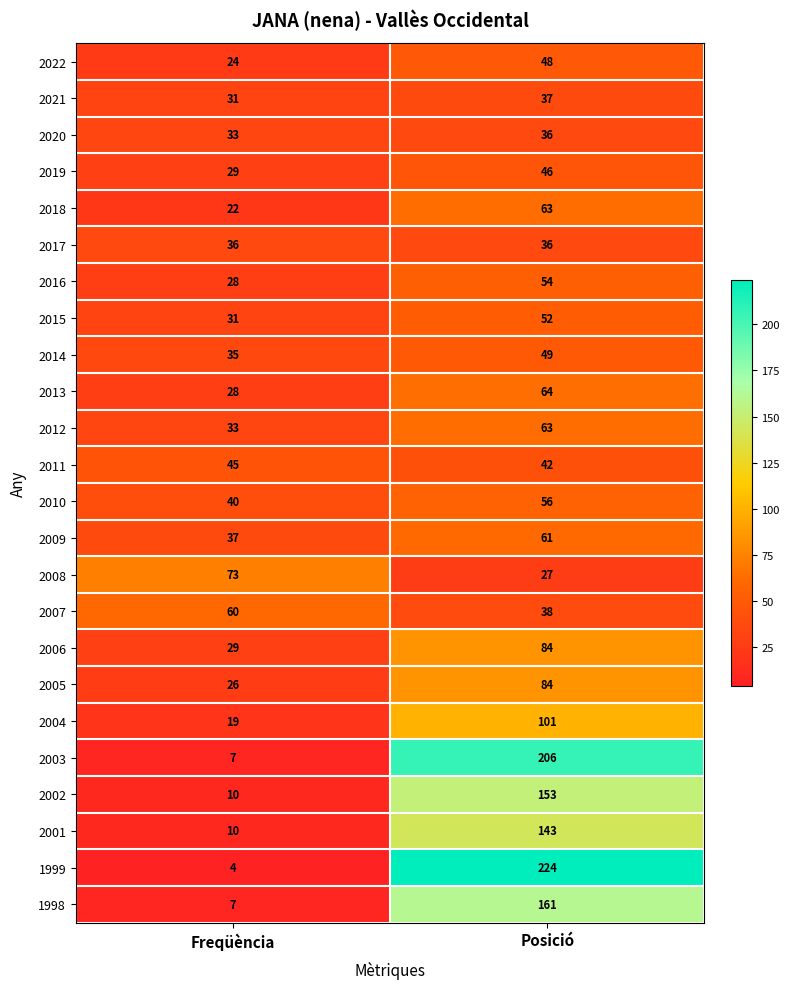

Between Freqüència and Posició, which series saw the biggest shift?

1999